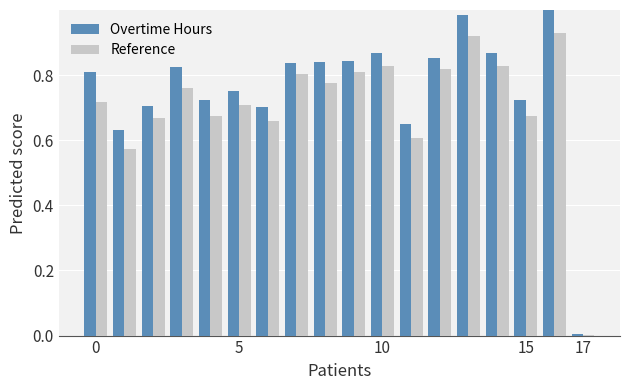

What are all the series names shown in the legend?

Overtime Hours, Reference